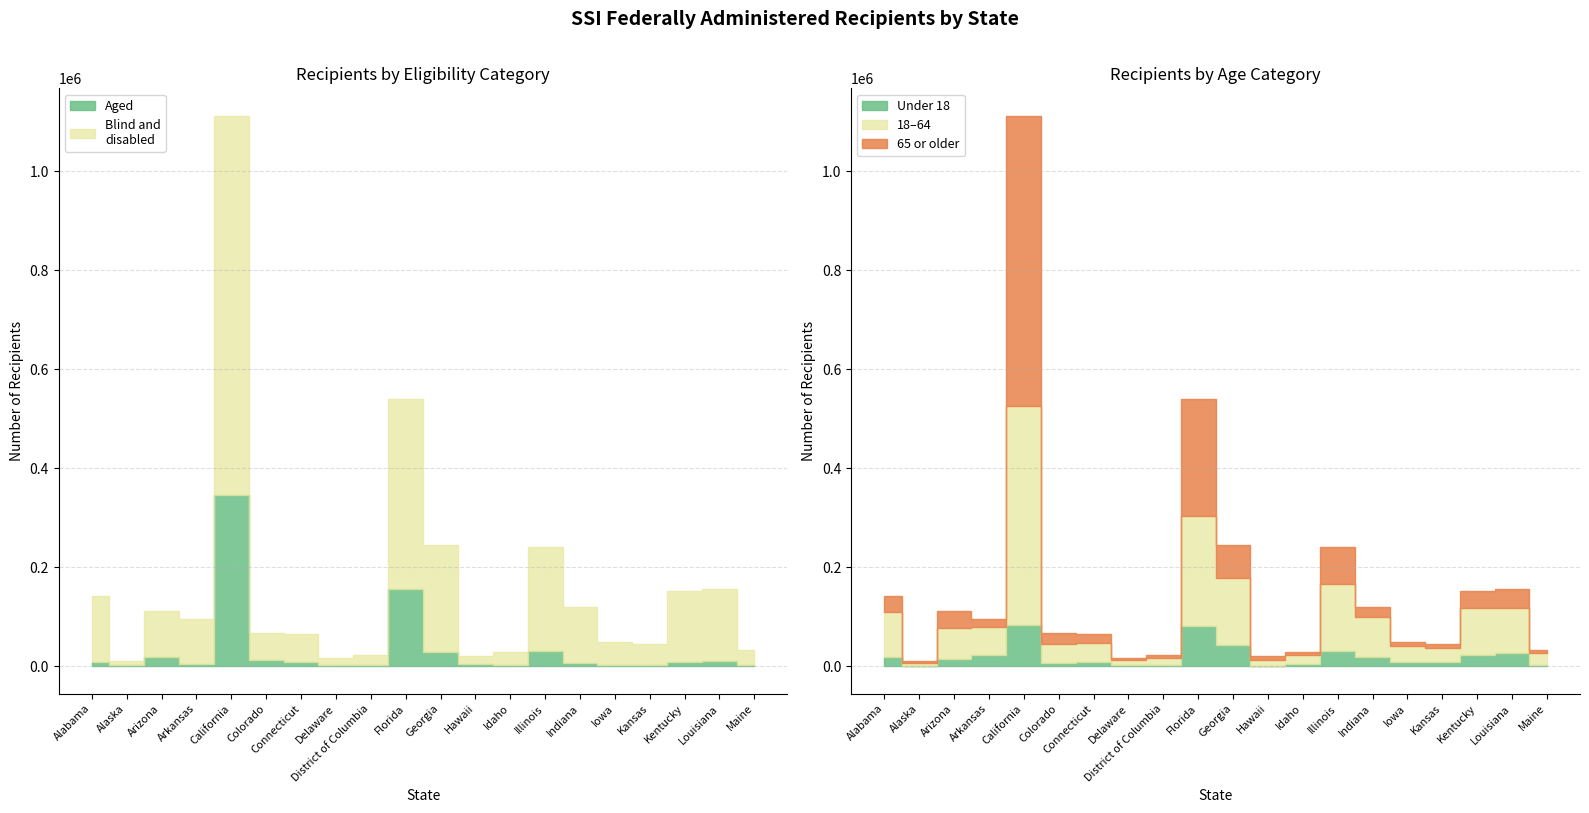

Which label corresponds to the largest value in the chart?

California